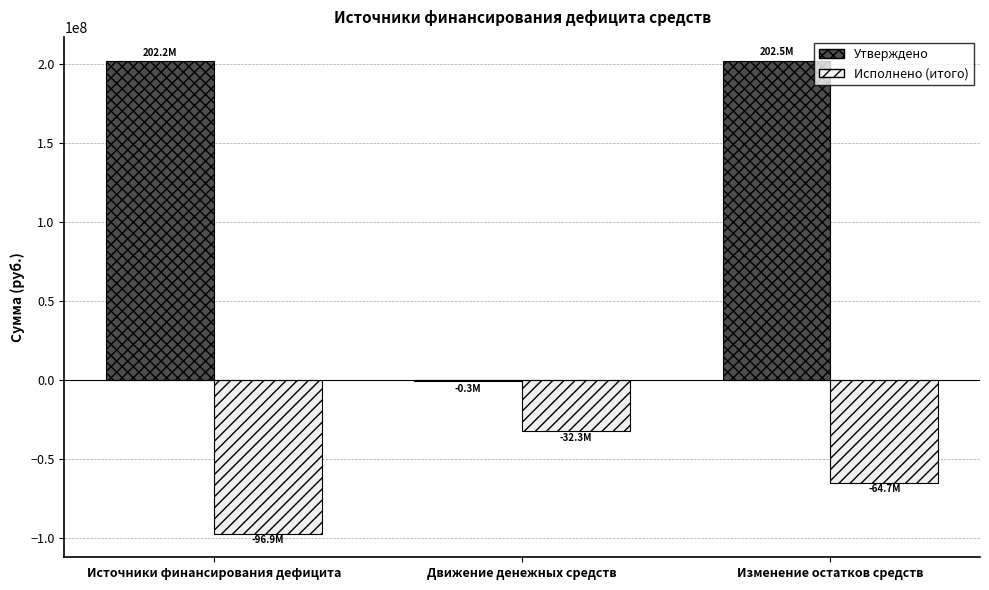

What is the sum of all Утверждено values?

404427632.4